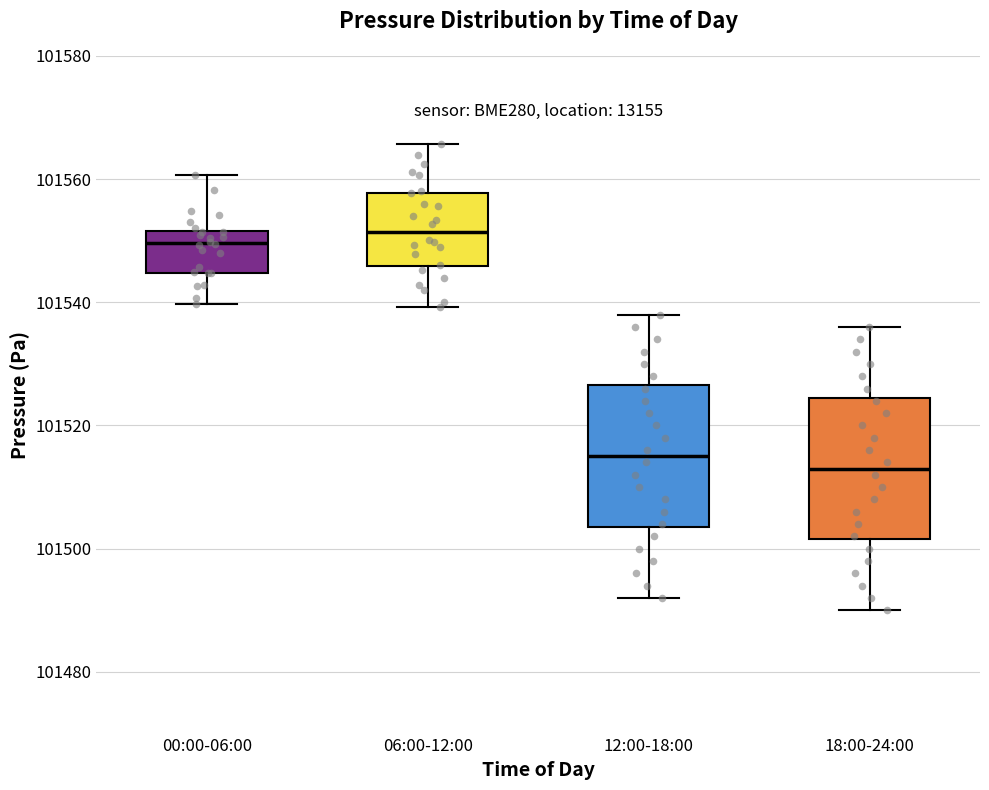

Reading left to right, transcribe this box plot: for each box, give where its median line is, the range the box spans, and where its two whiskers end, as read against the y-axis. The values are not printed on the chart, so give them approximately, as read against the axis.

00:00-06:00: median 101550, box 101544 to 101552, whiskers 101540 to 101560
06:00-12:00: median 101552, box 101546 to 101558, whiskers 101540 to 101566
12:00-18:00: median 101516, box 101504 to 101526, whiskers 101492 to 101538
18:00-24:00: median 101514, box 101502 to 101524, whiskers 101490 to 101536